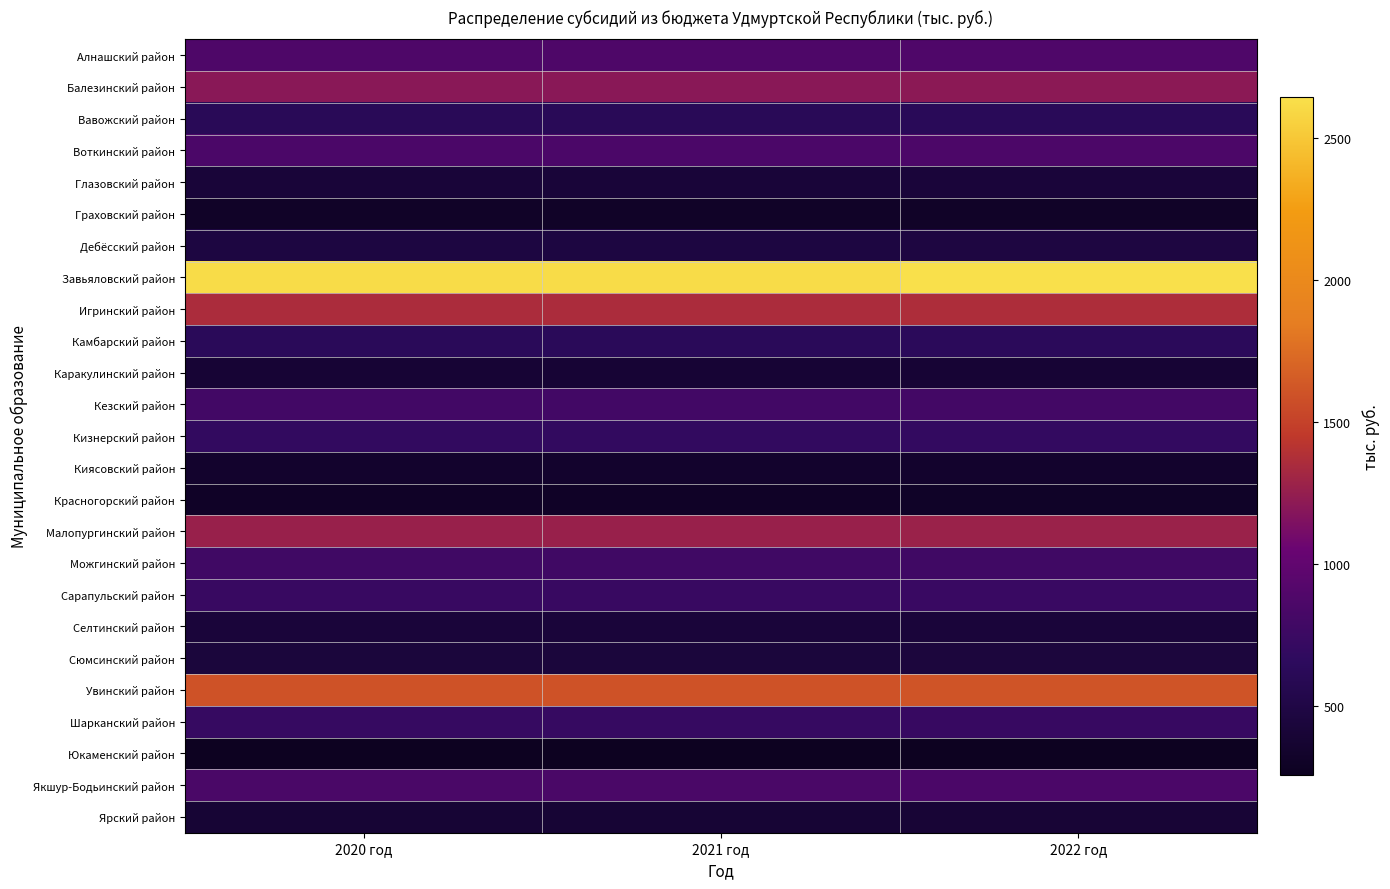

How many distinct data groups are displayed?

25